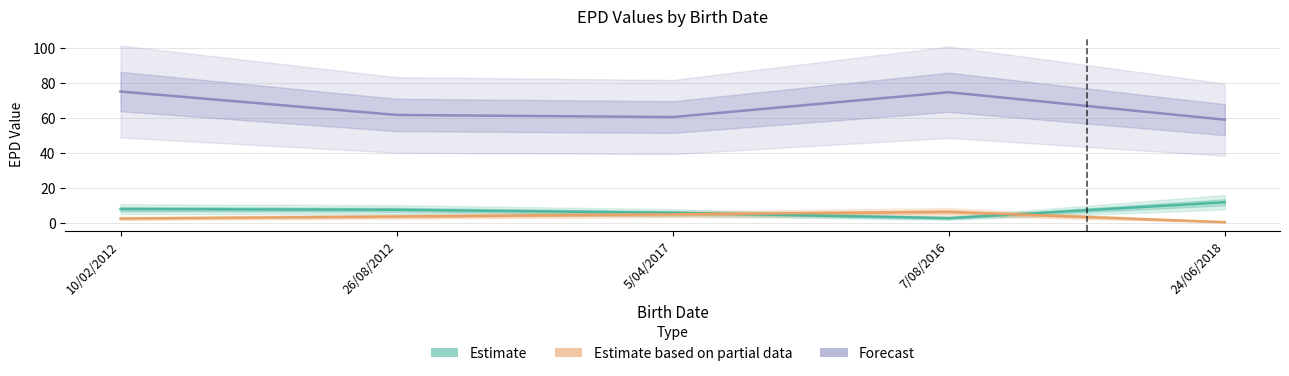

In Estimate based on partial data, how many points are higher than both neighbors (excluding endpoints)?

1